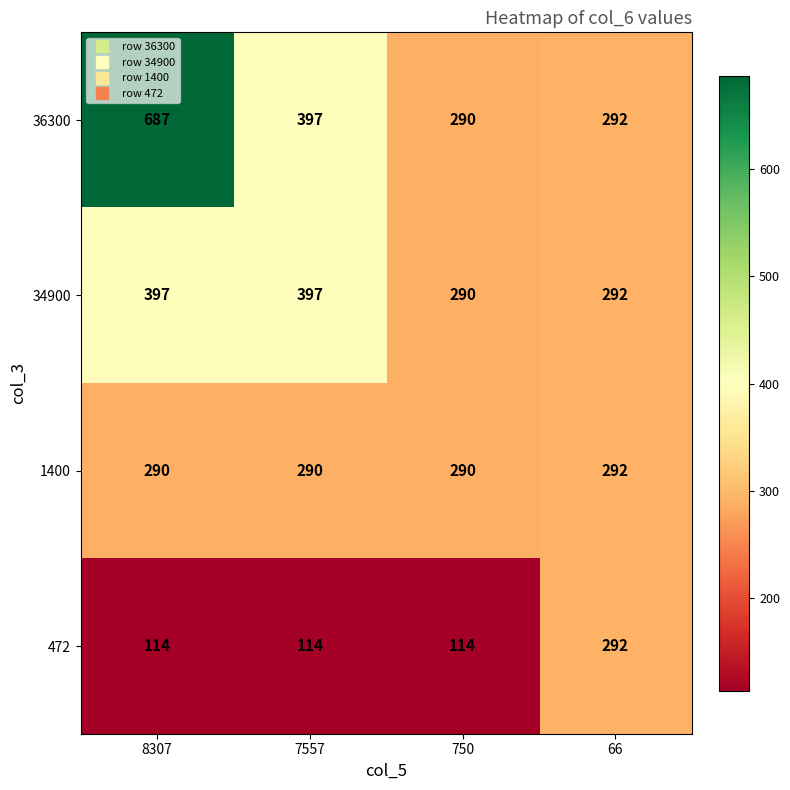

List the labels in order of 36300 value, smallest first.

750, 66, 7557, 8307